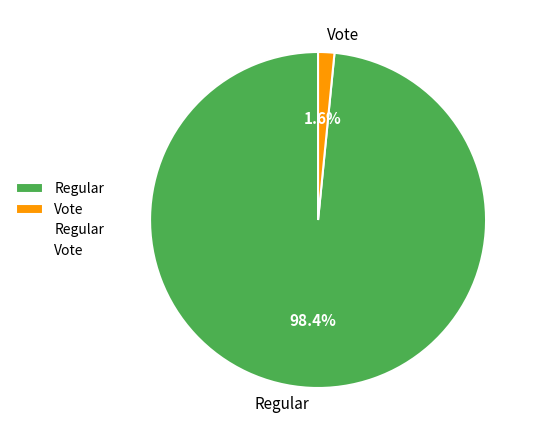

Does Regular represent more than half of the total?

Yes